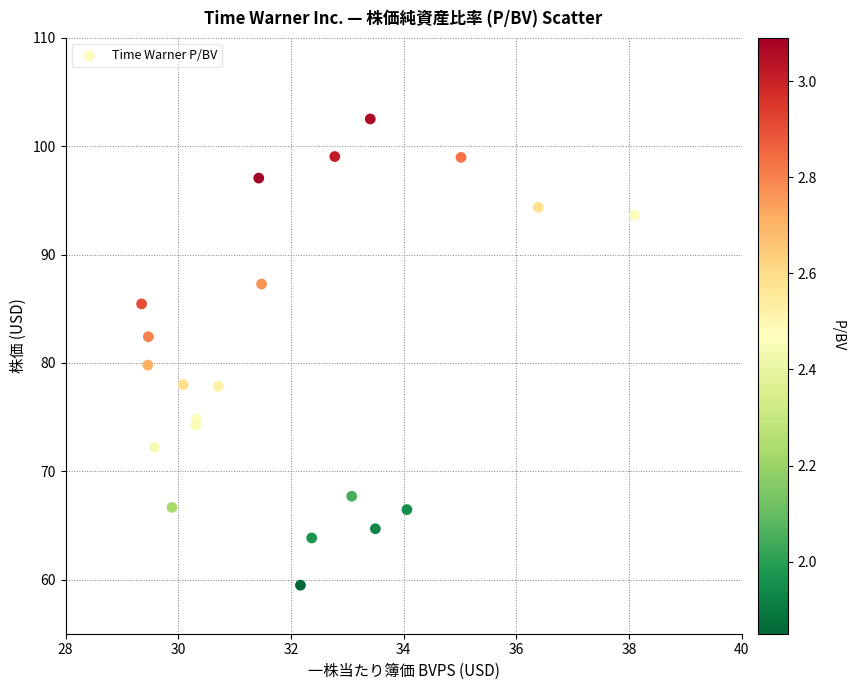

What is the range of X values (max minus min)?

8.8